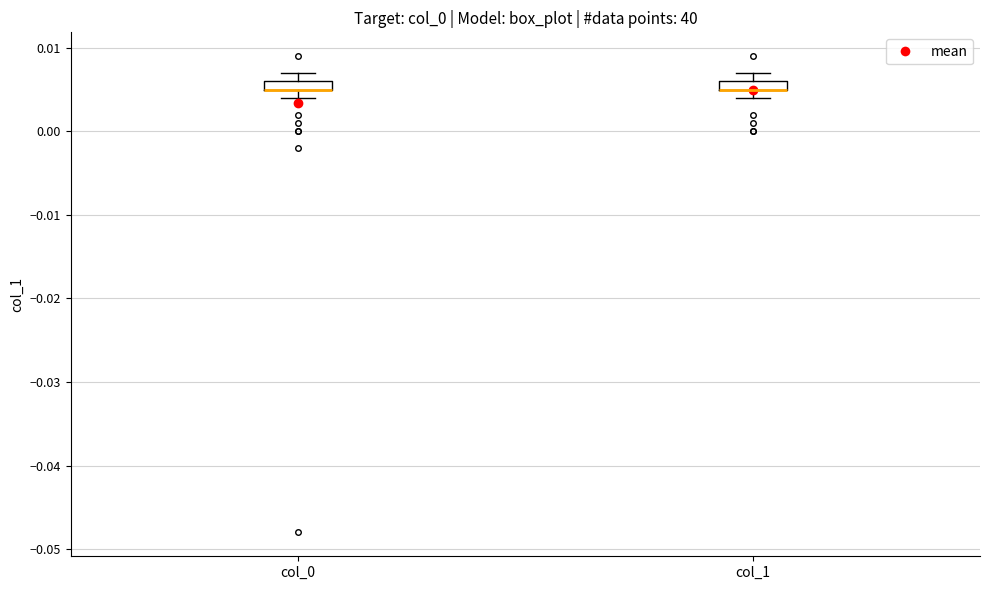

Where is the lower edge of the box for col_0 on the y-axis? The values are not printed on the chart, so give them approximately, as read against the axis.

0.005